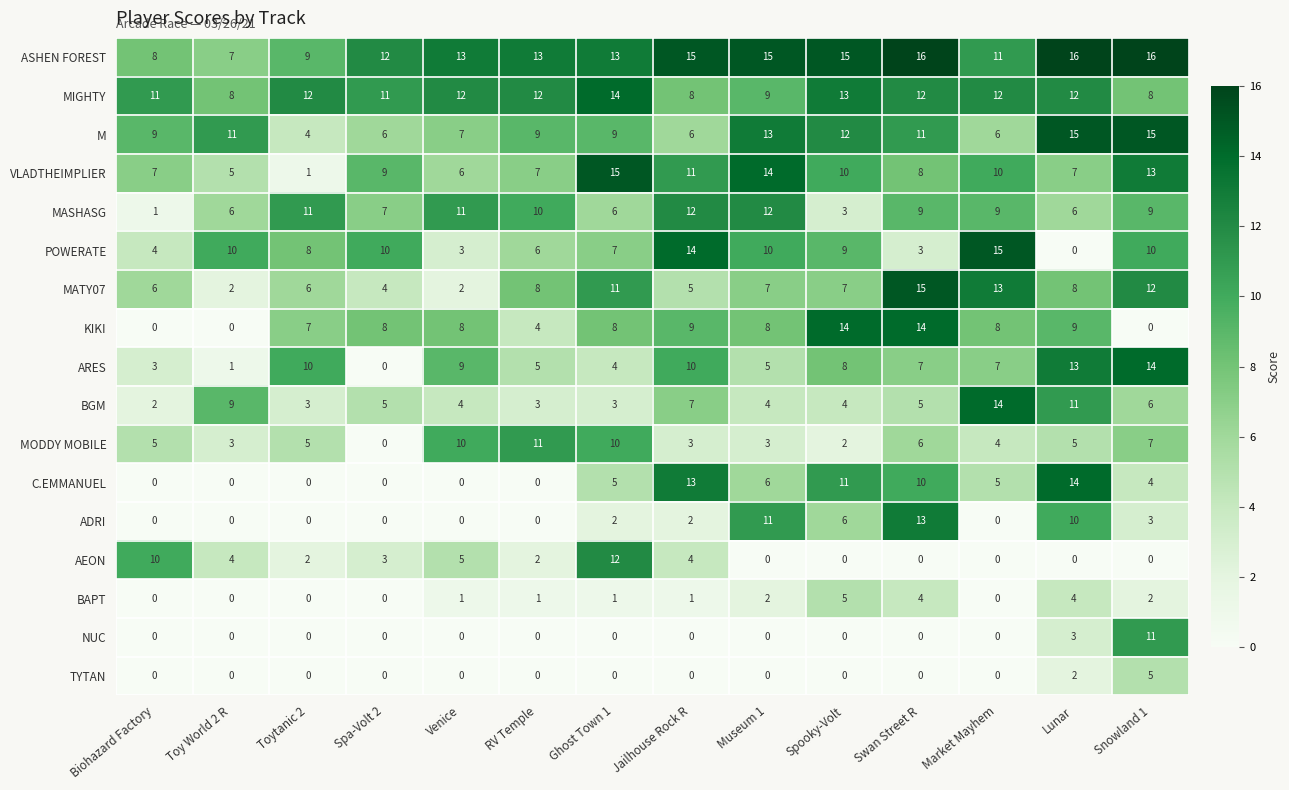

What is the minimum value for ASHEN FOREST?

7